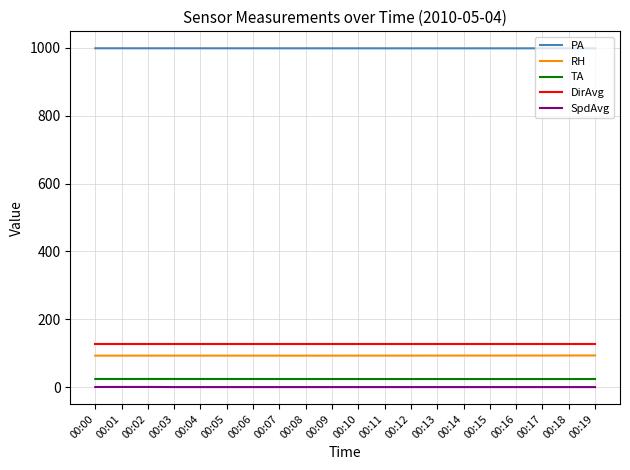

True or false: DirAvg and SpdAvg intersect in this chart.

False